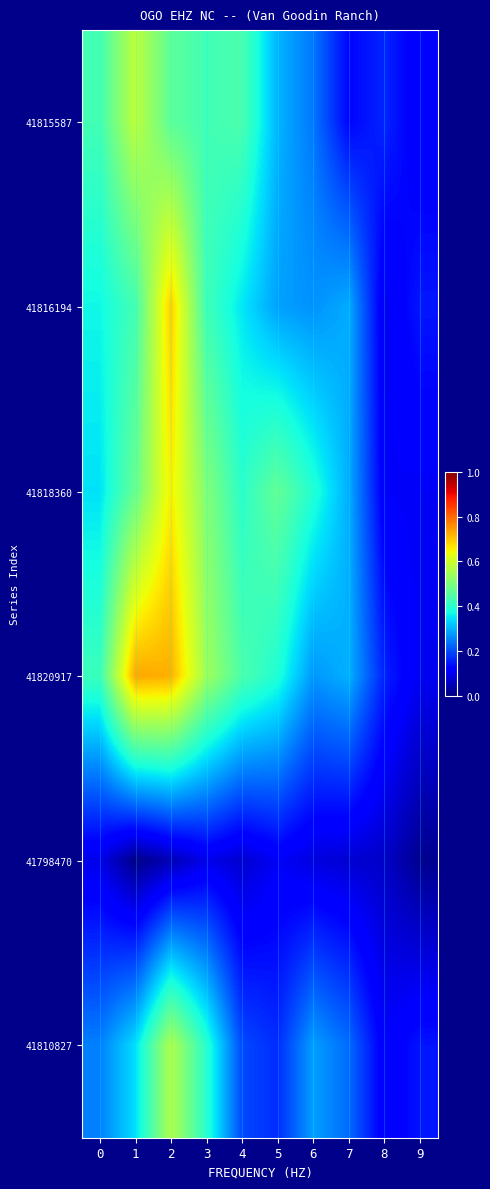

Which series has the largest range (max minus min)?

41820917